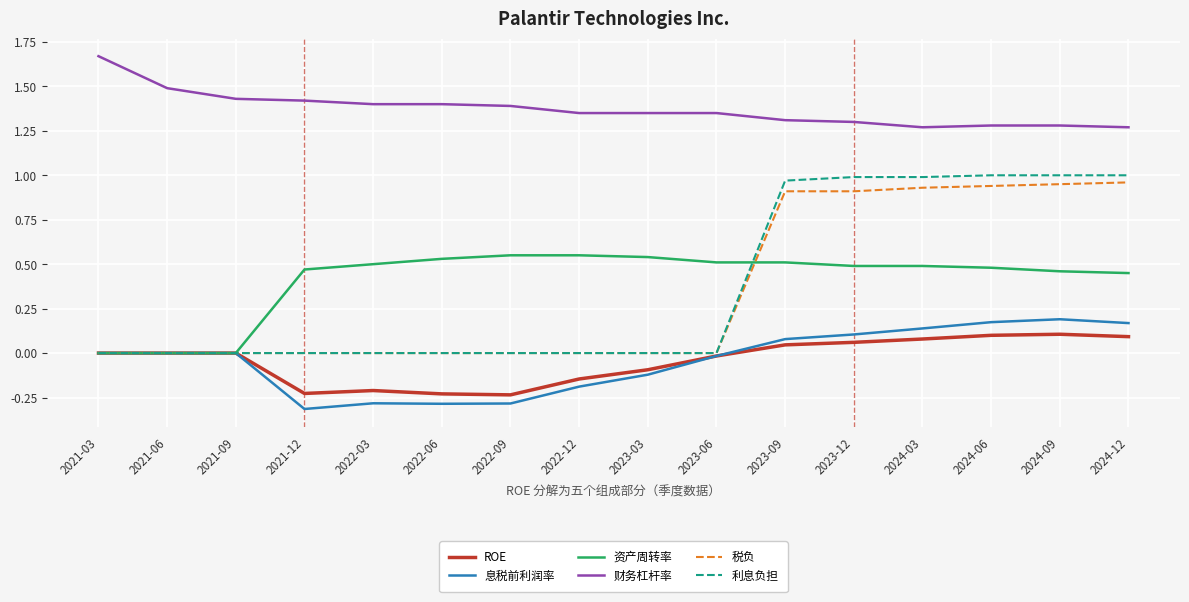

Which series has the largest range (max minus min)?

利息负担